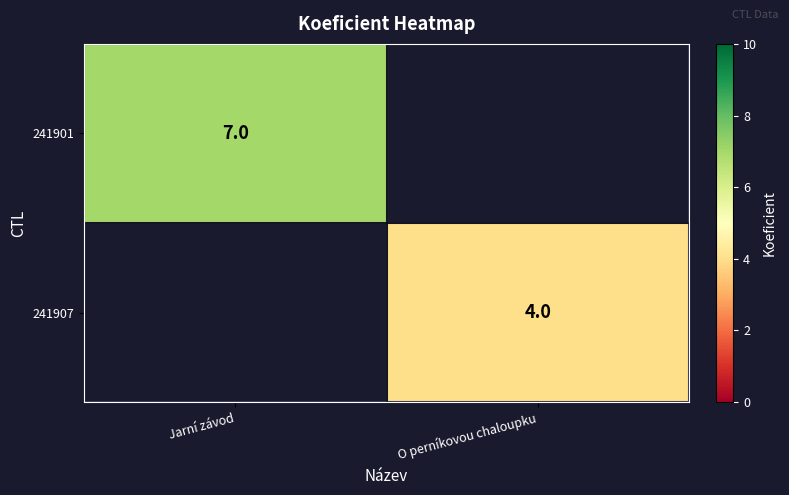

True or false: 241901 has a value of 4 at Jarní závod.

False